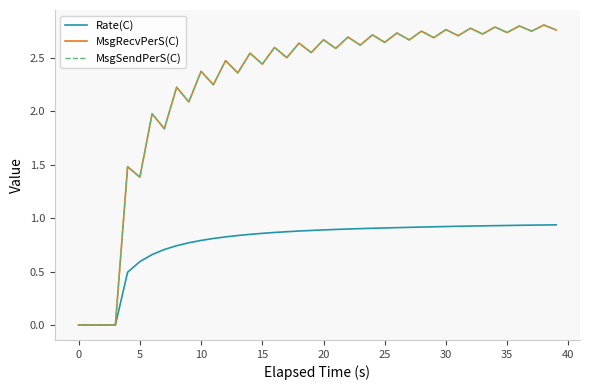

List the series in order of their peak value, lowest first.

Rate(C), MsgRecvPerS(C), MsgSendPerS(C)